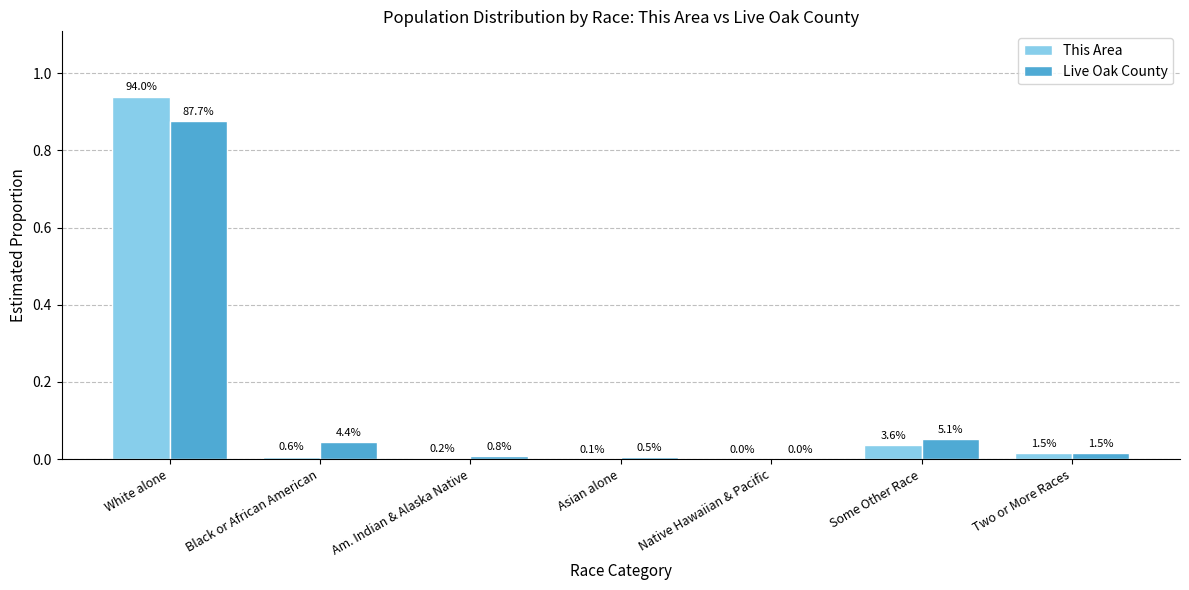

Are the bars horizontal?

No